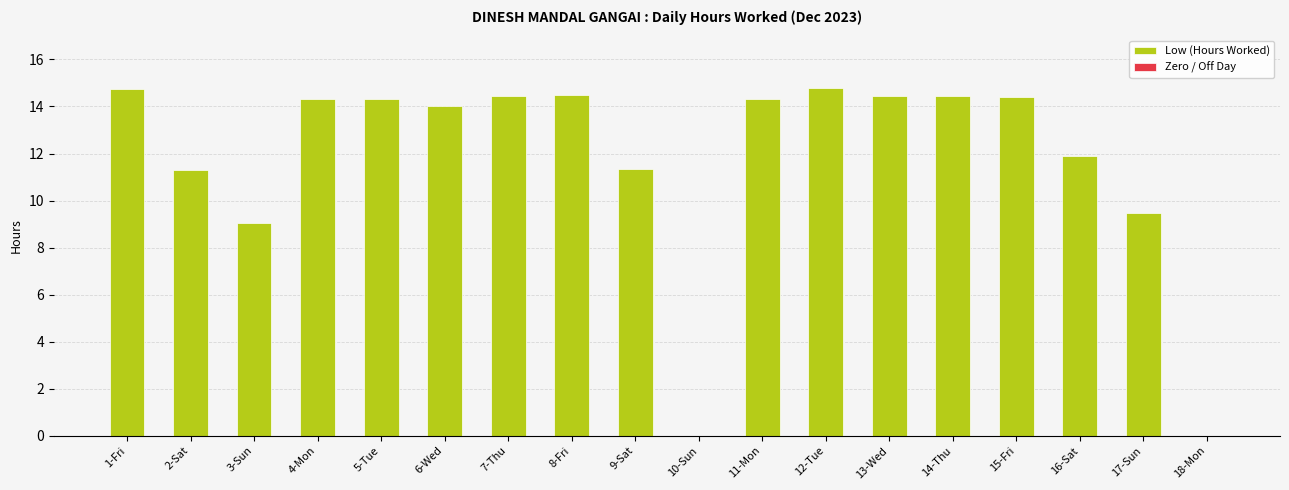

Which label corresponds to the largest value in the chart?

12-Tue